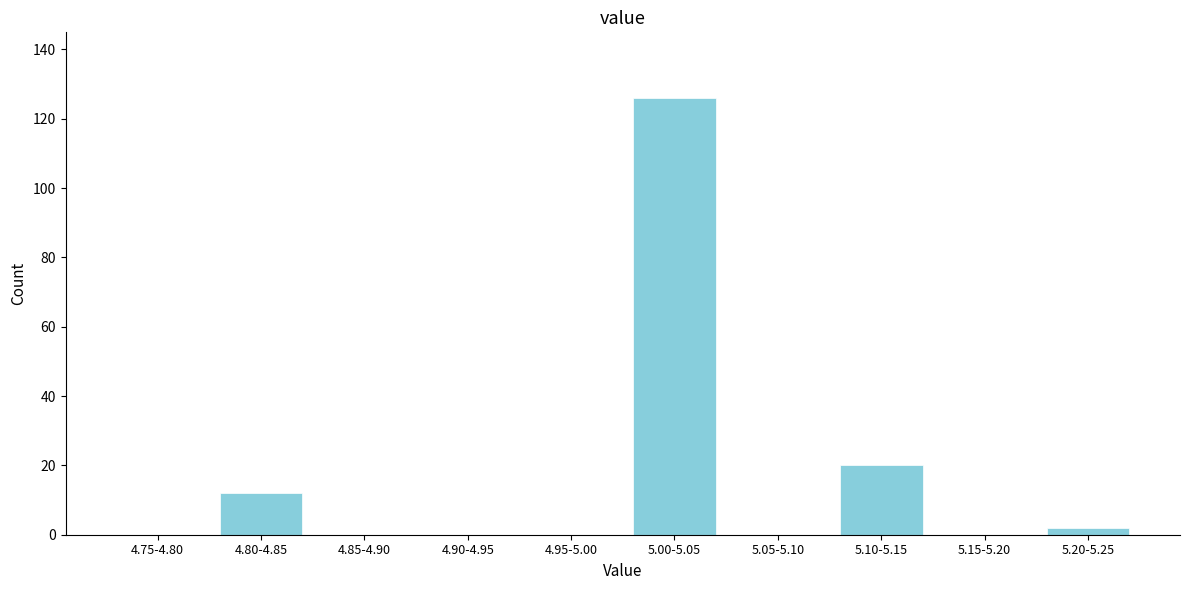

Reading left to right, extract all data points from this chart.

4.75-4.80=0	4.80-4.85=12	4.85-4.90=0	4.90-4.95=0	4.95-5.00=0	5.00-5.05=126	5.05-5.10=0	5.10-5.15=20	5.15-5.20=0	5.20-5.25=2